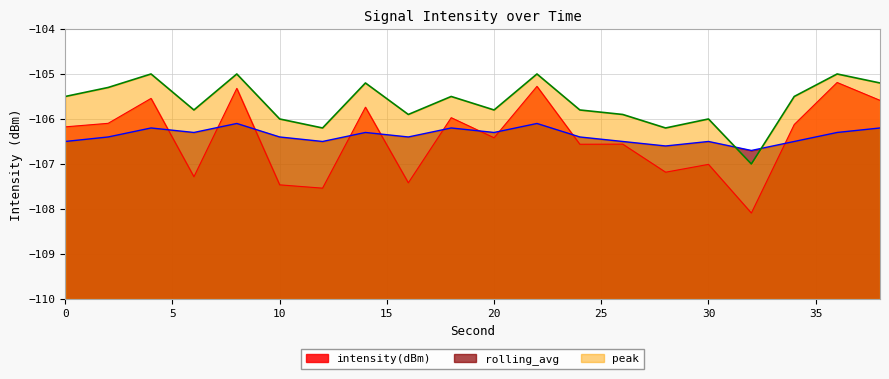

What are all the series names shown in the legend?

intensity(dBm), rolling_avg, peak